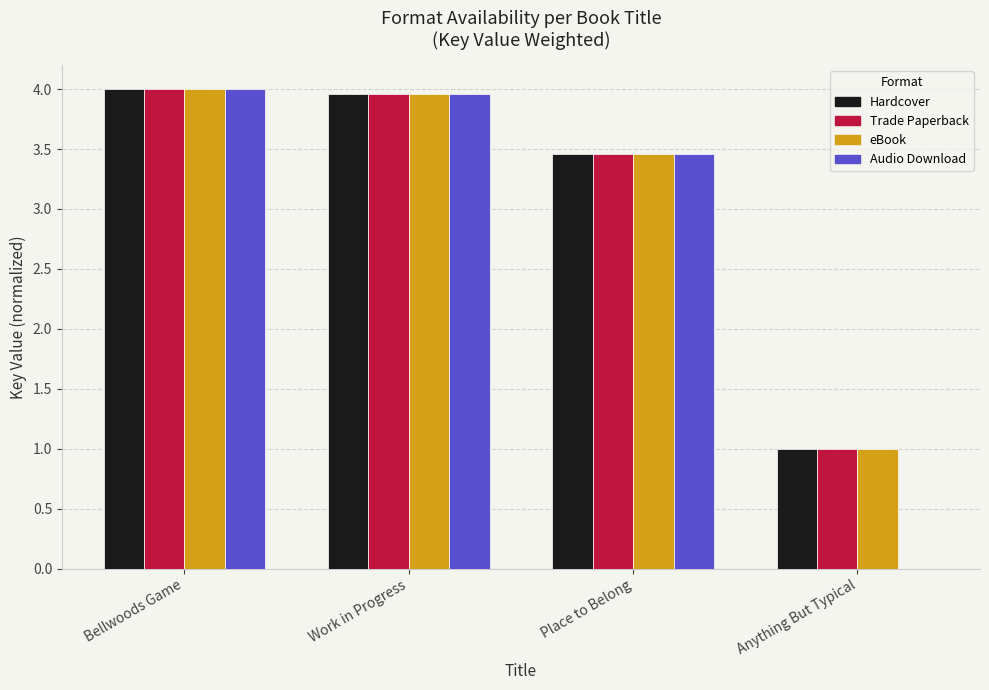

How many groups of bars are there?

4